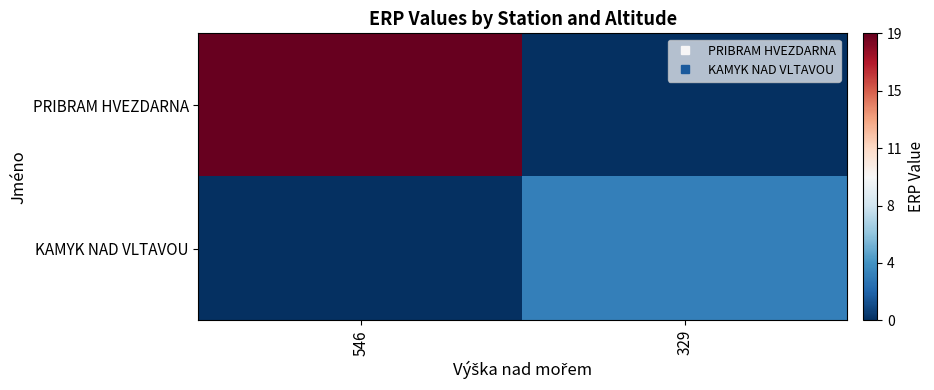

Reading left to right, transcribe all the data shown in this chart.

PRIBRAM HVEZDARNA: 546=1.0	329=0.0
KAMYK NAD VLTAVOU: 546=0.0	329=0.2